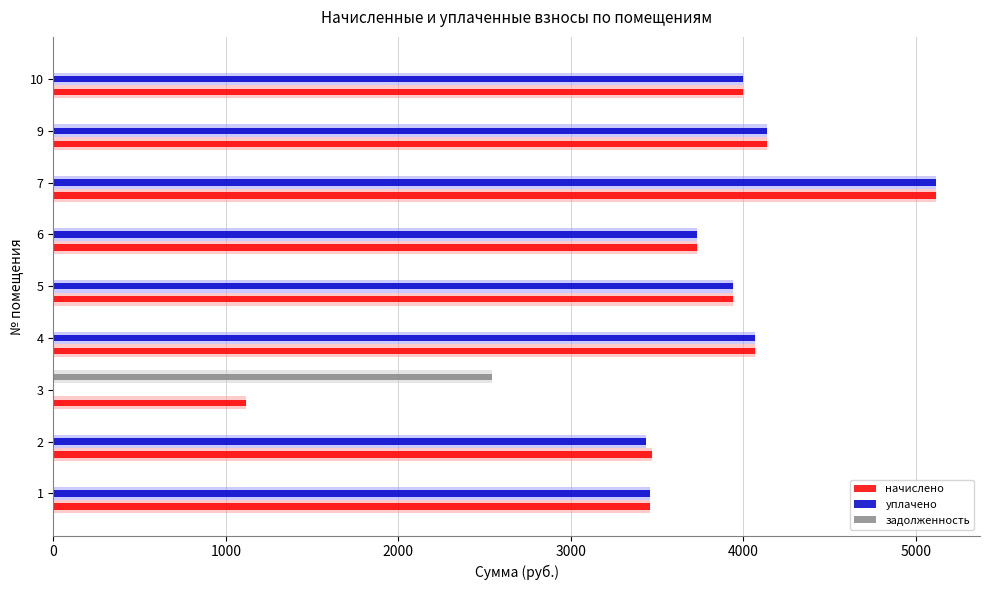

Rank the series at 3 from lowest to highest value.

уплачено, начислено, задолженность